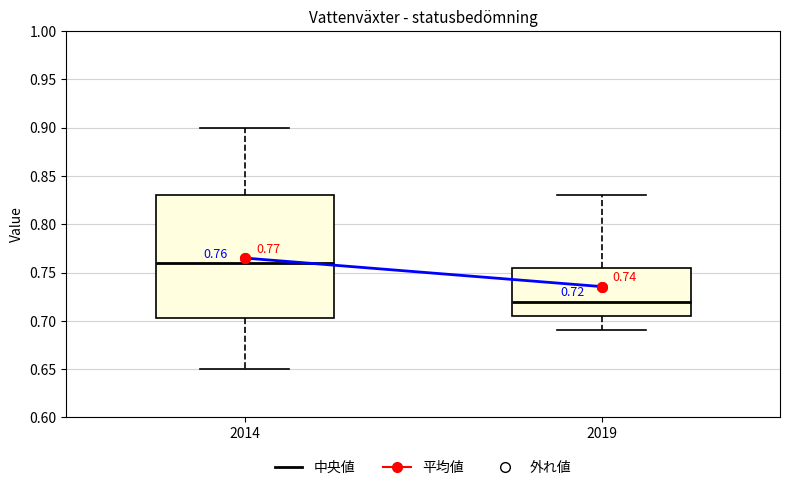

Which box's median line is the highest?

2014